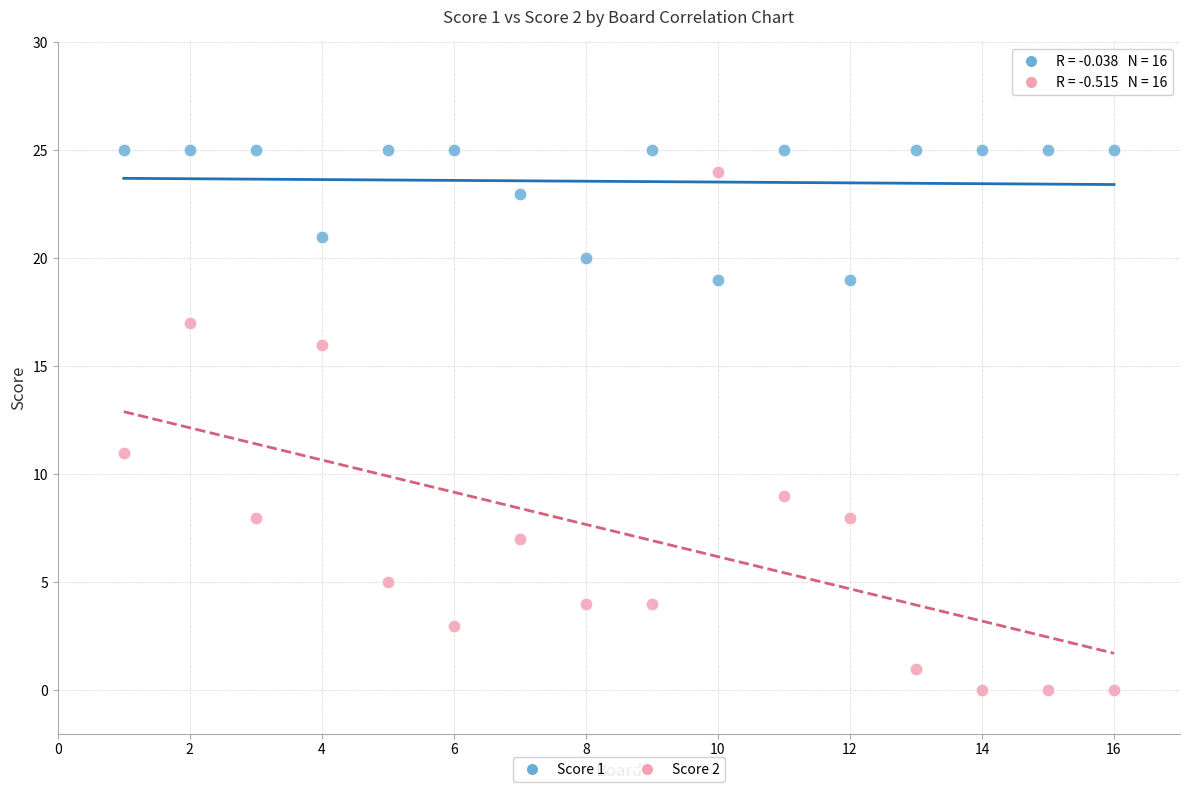

Which series has the largest Y range (max minus min)?

Score 2